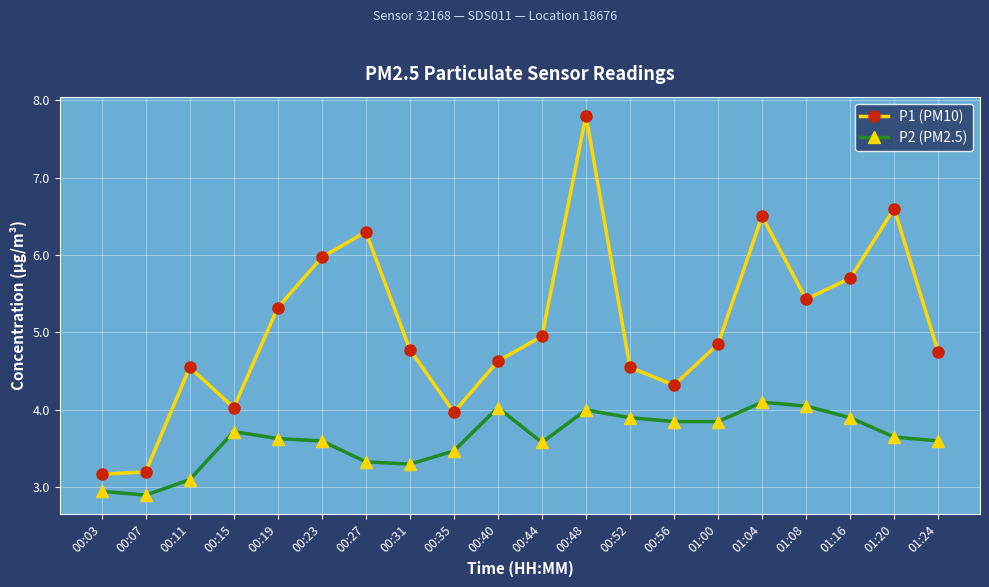

Which series has the largest total across all categories?

P1 (PM10)